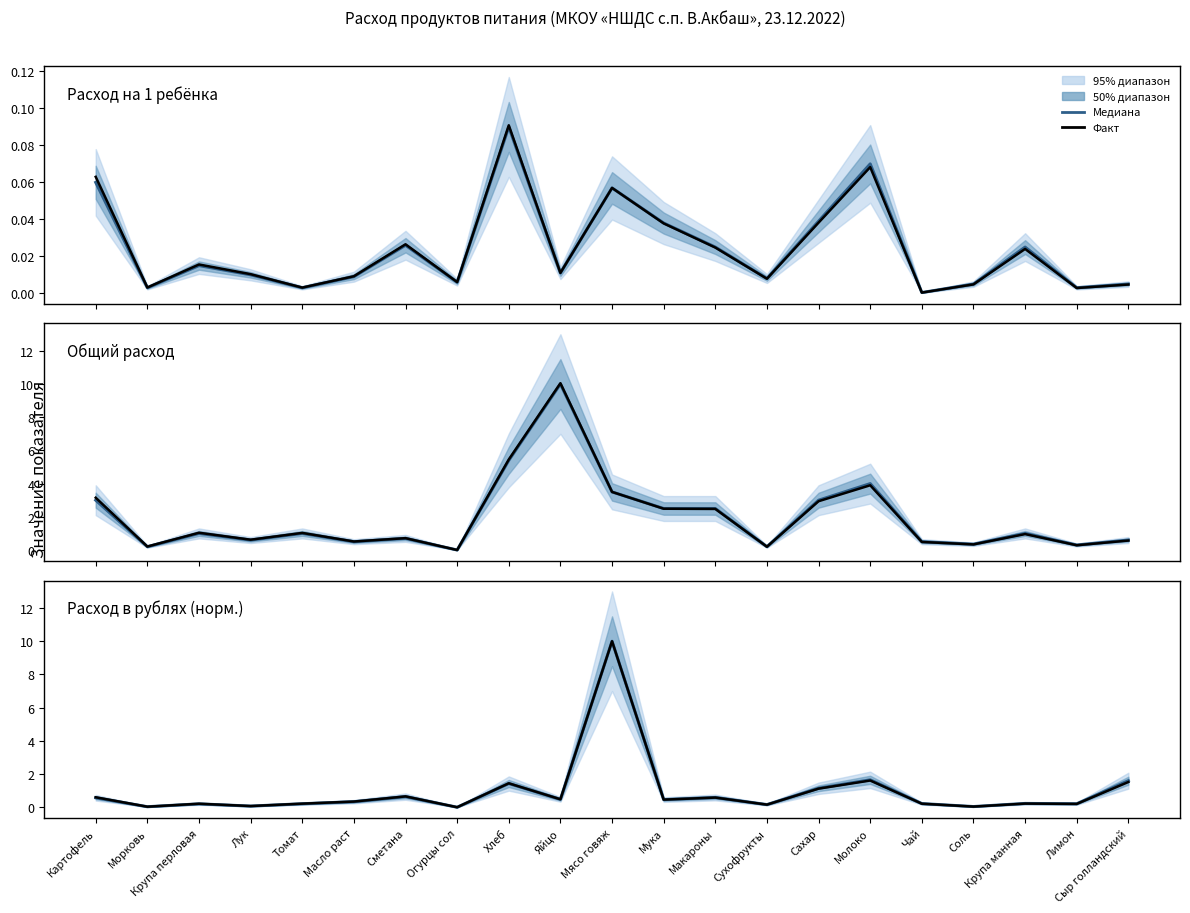

What position from the left is Морковь?

2